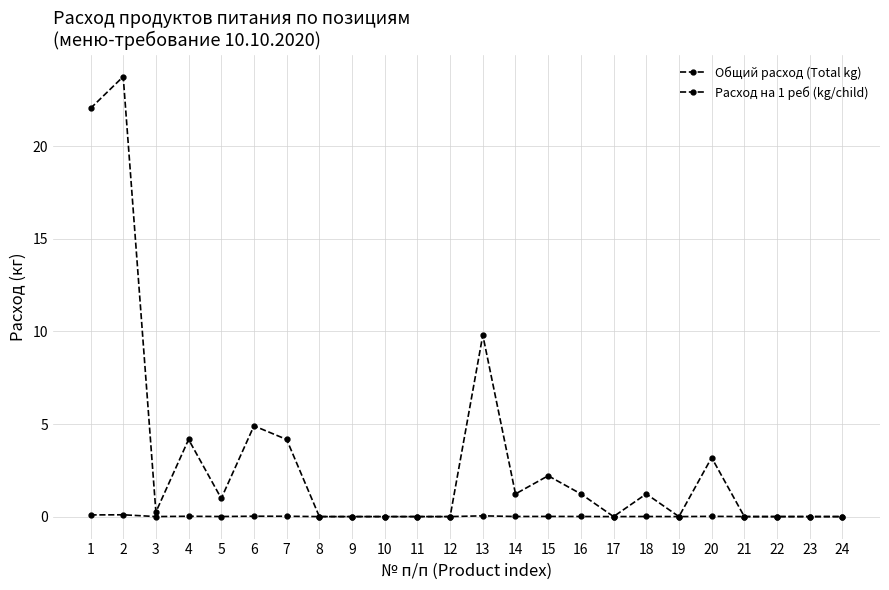

How many interior local valleys does the Расход на 1 реб (kg/child) series have?

5